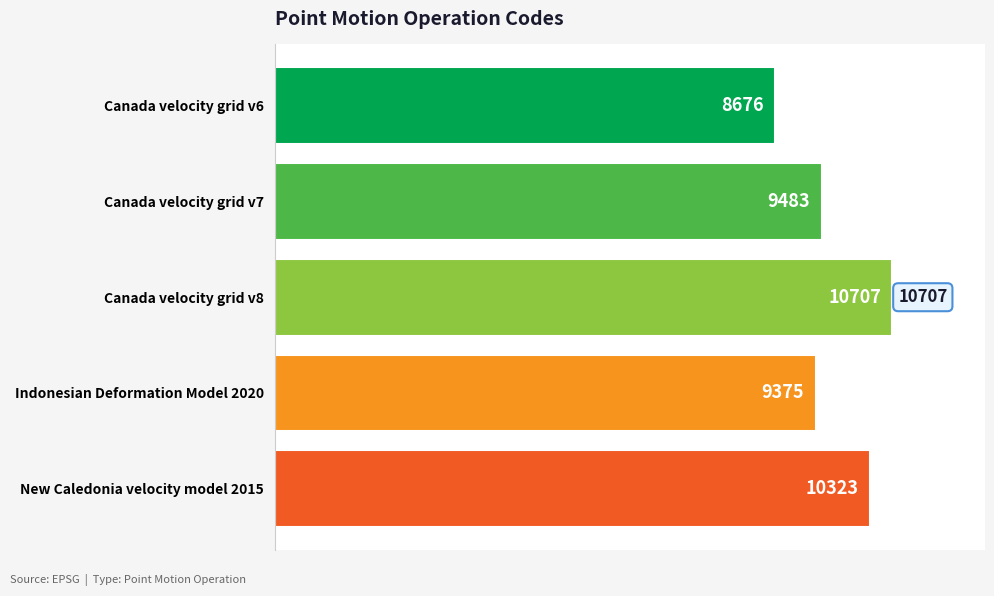

Reading top to bottom, list all the values displayed in this chart.

8676	9483	10707	9375	10323